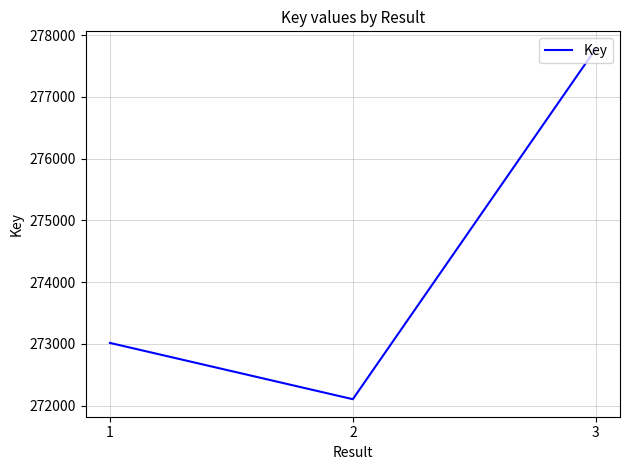

What is the sum of the values at 3 and 1?

550792